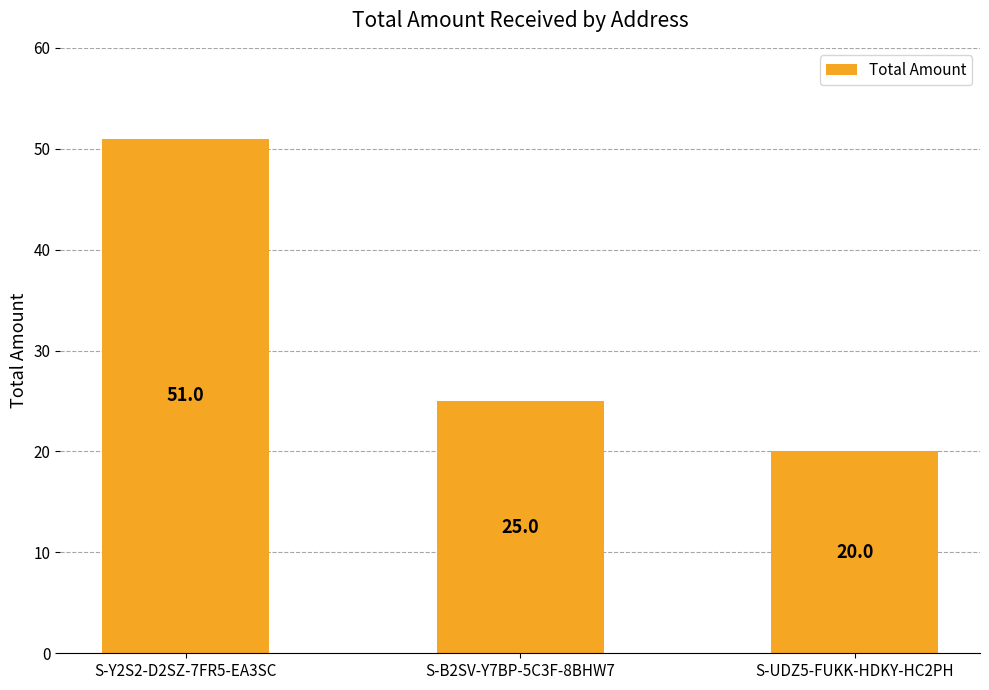

Where is the data nearest to the value 35?

S-B2SV-Y7BP-5C3F-8BHW7